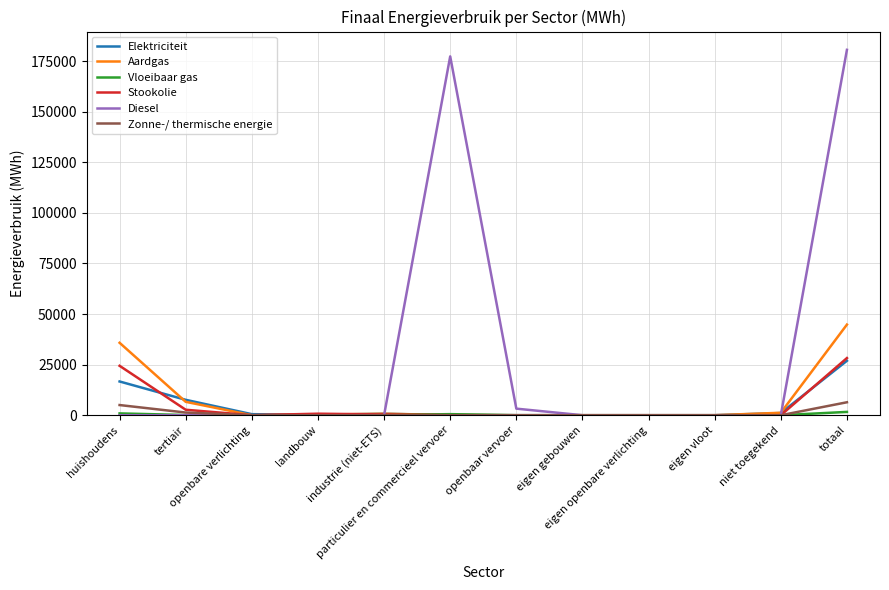

Which series has the widest spread of values?

Diesel